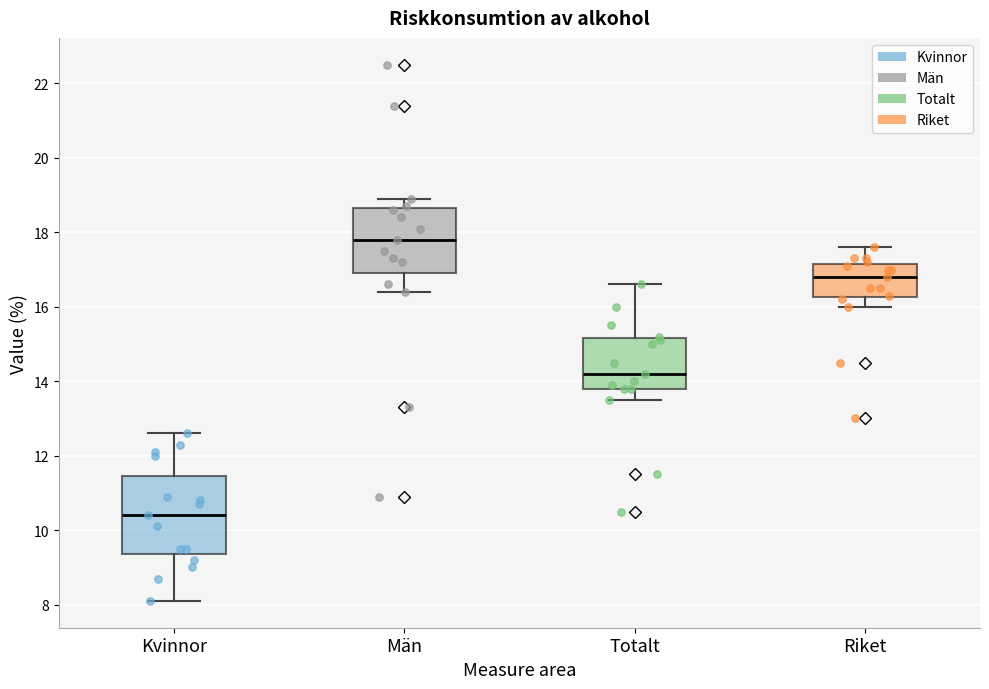

Which box is the tallest, from its lower edge to its upper edge?

Kvinnor